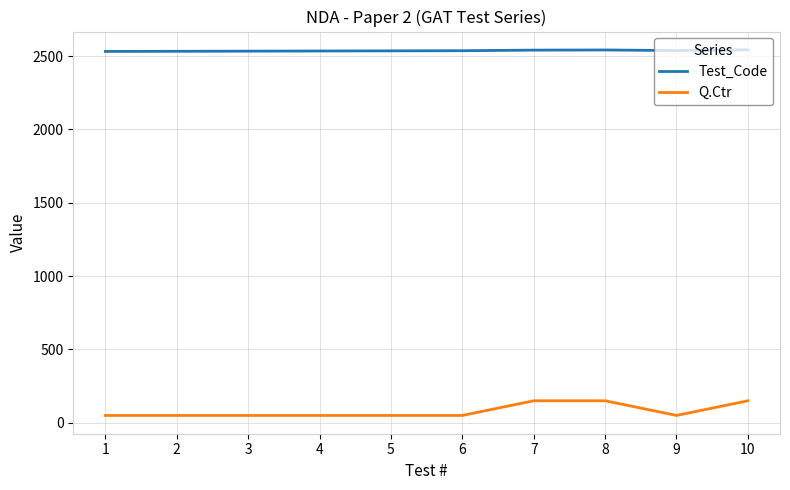

Is this an area chart (filled region under the line)?

No